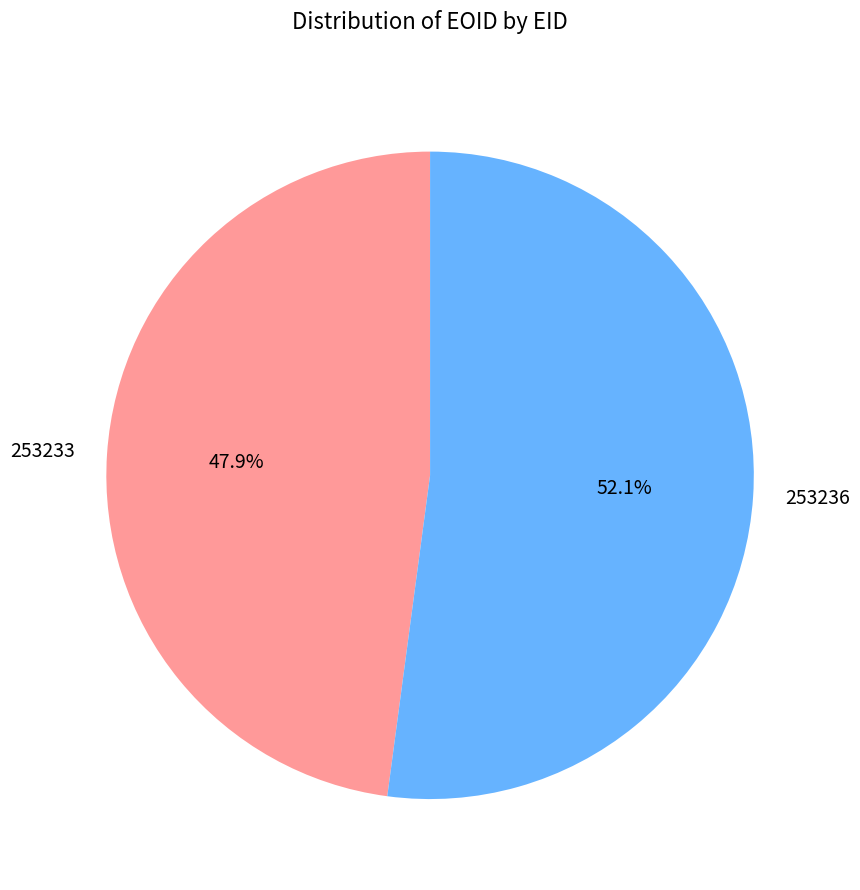

Combined, what portion of the pie is 253236 and 253233?

100.0%